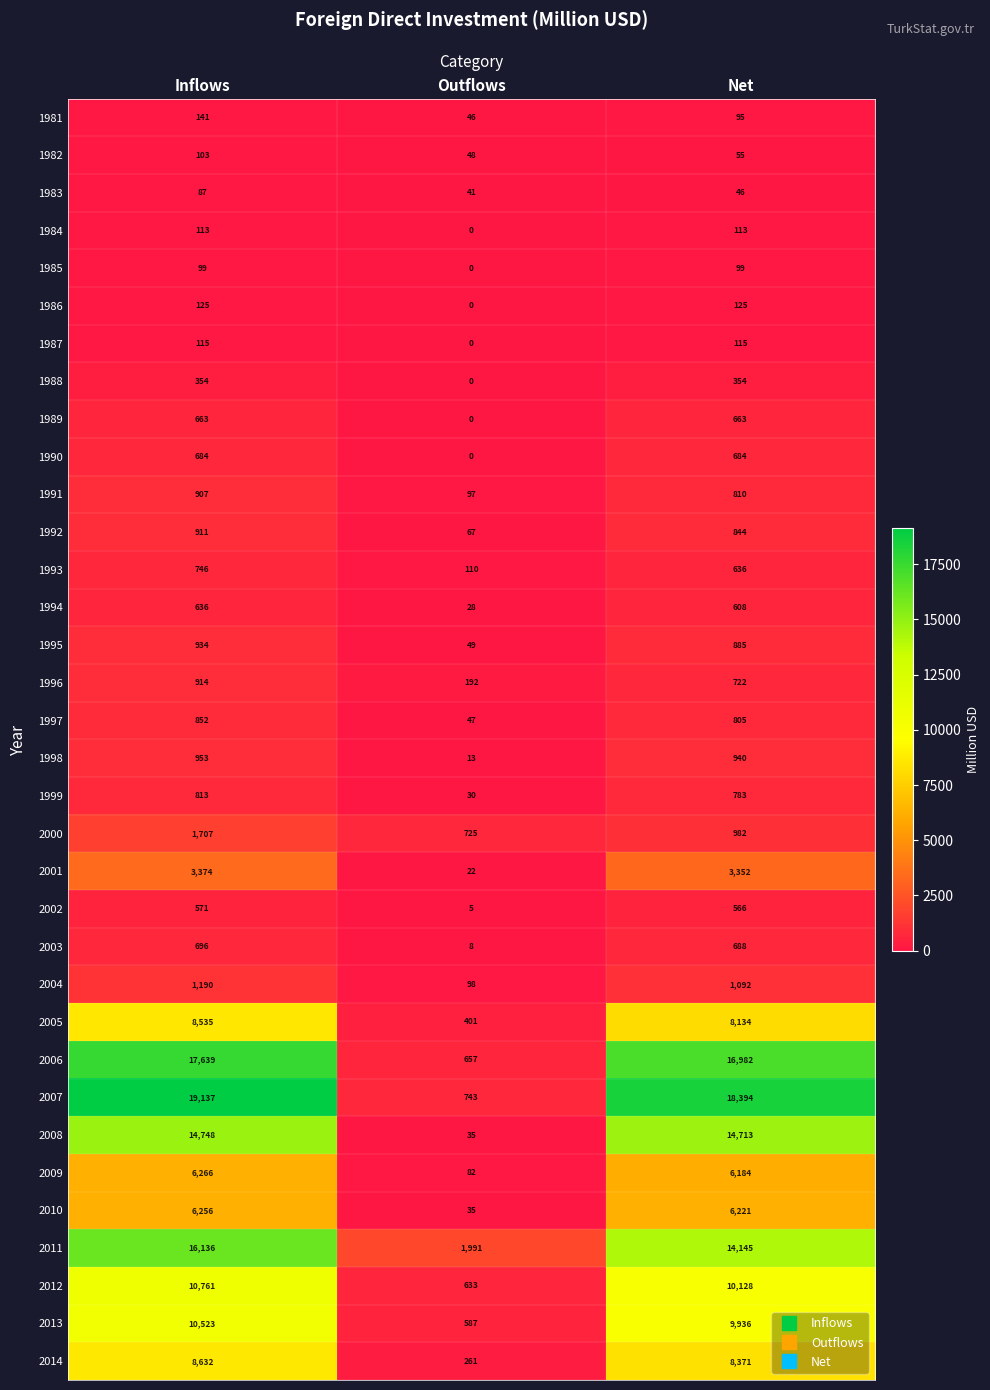

How many 1991 values are between 97 and 907?

3